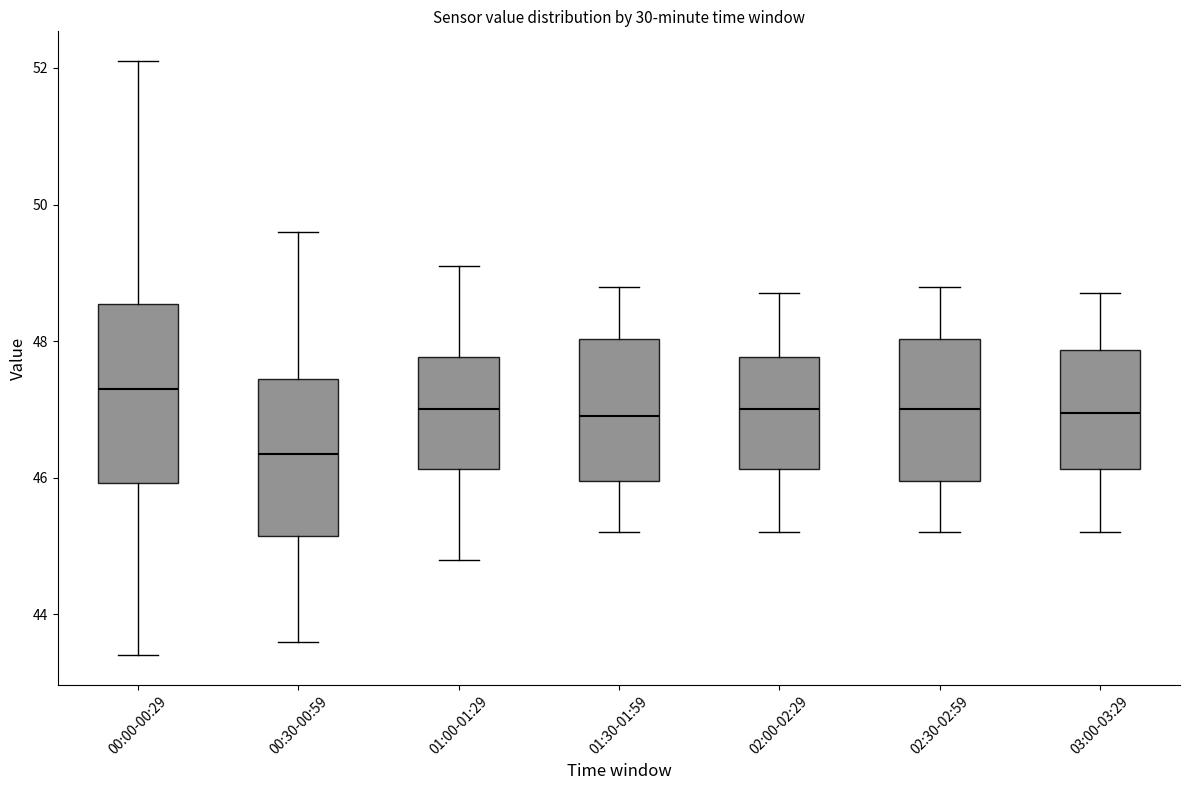

Which box has the highest median line?

00:00-00:29